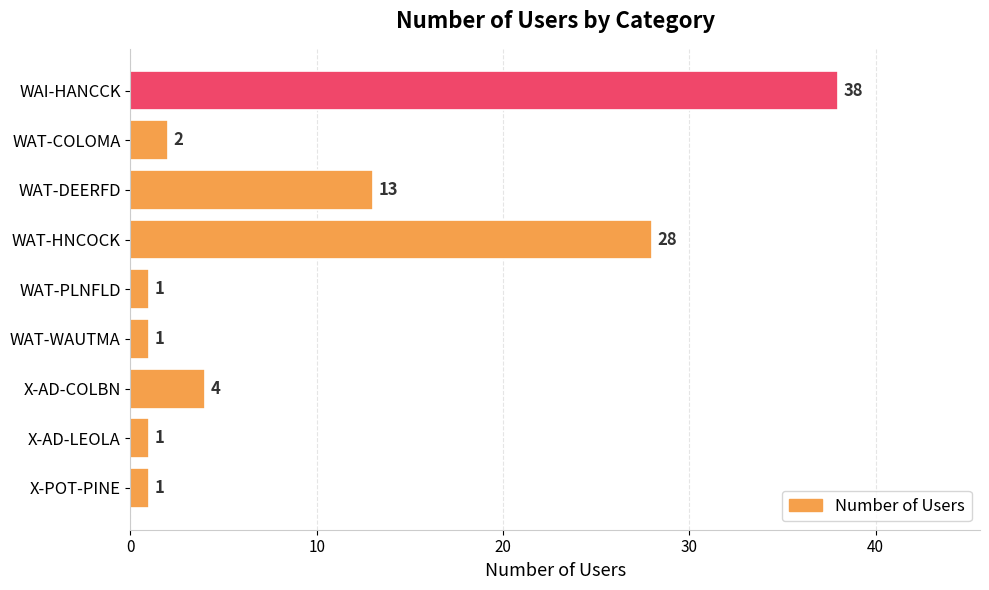

What position from the top is WAT-WAUTMA?

6